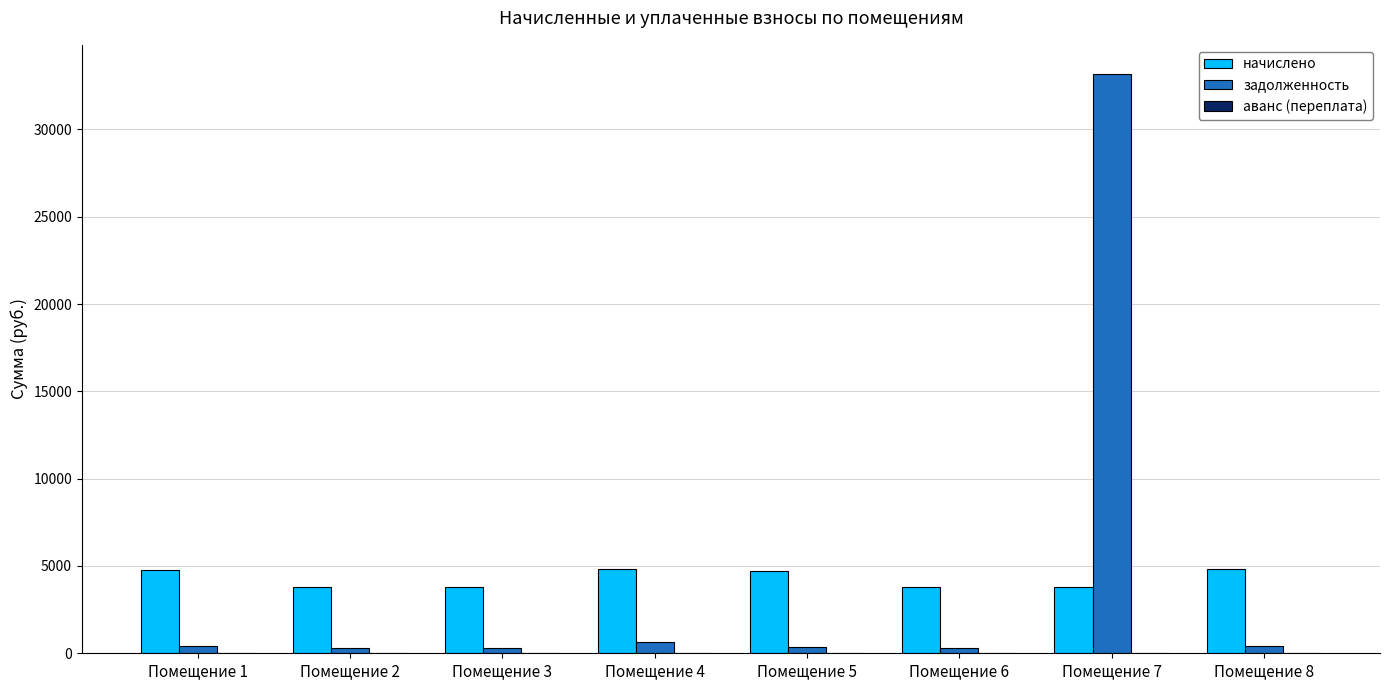

The value of начислено at Помещение 2 is 6296.4. True or false?

False